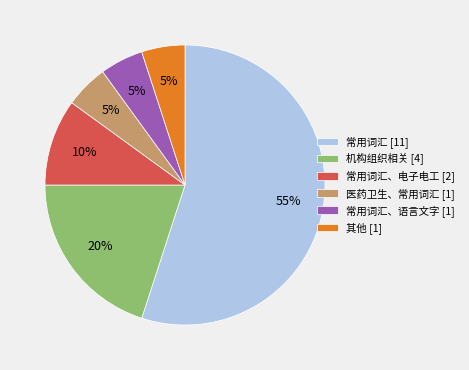

What is the ratio of the value at 常用词汇、电子电工 [2] to the value at 其他 [1]?

2.0